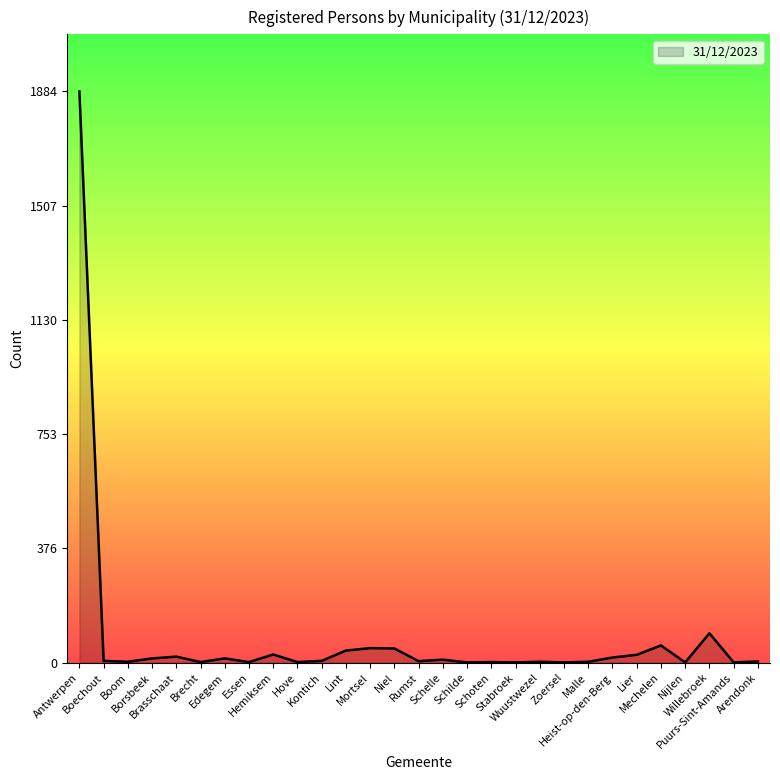

What is the greatest value displayed?

1884